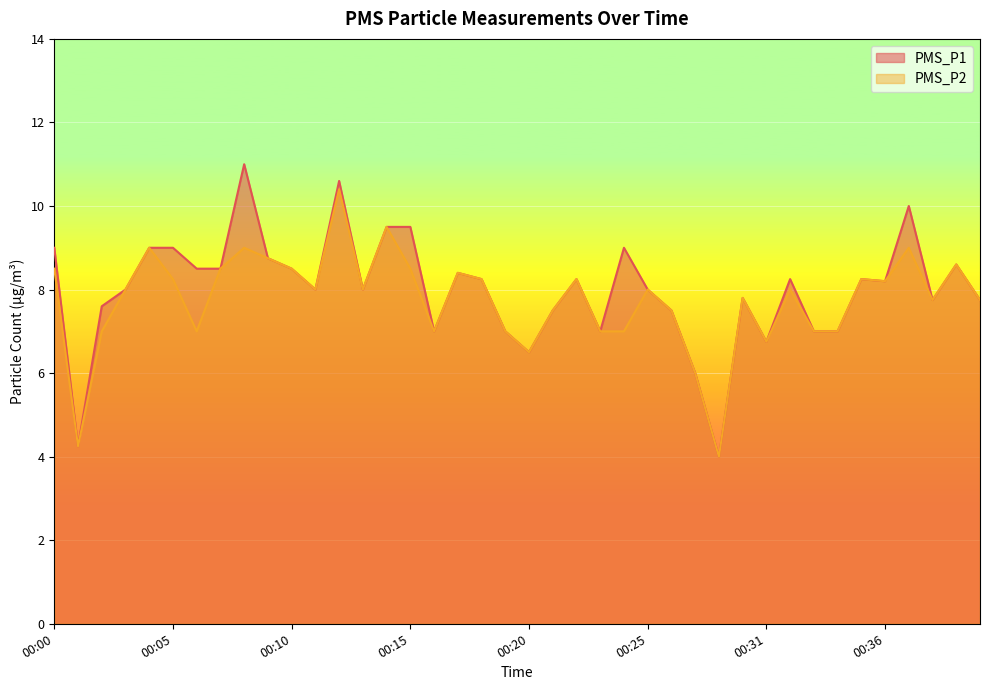

What is the value of the PMS_P1 point at the 36th from the left?

8.2